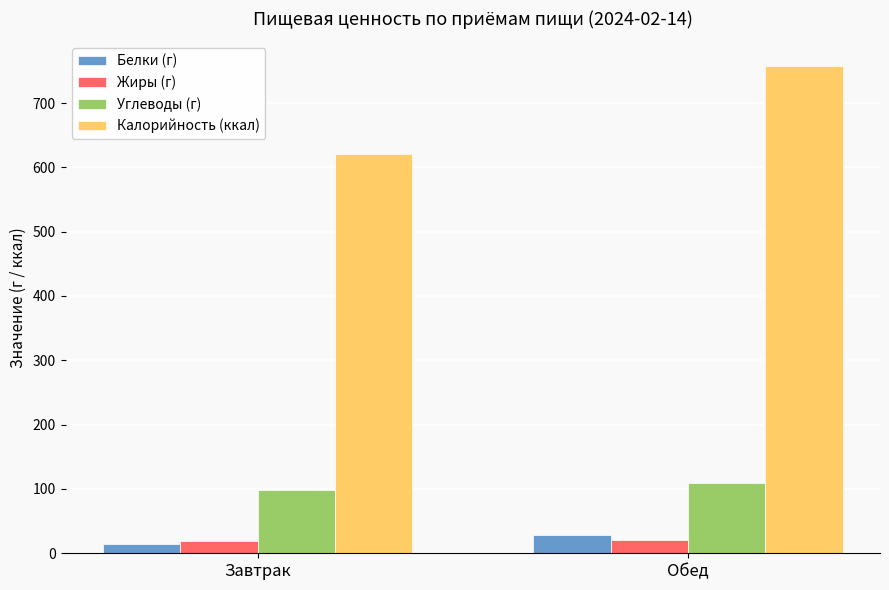

What are all the series names shown in the legend?

Белки (г), Жиры (г), Углеводы (г), Калорийность (ккал)